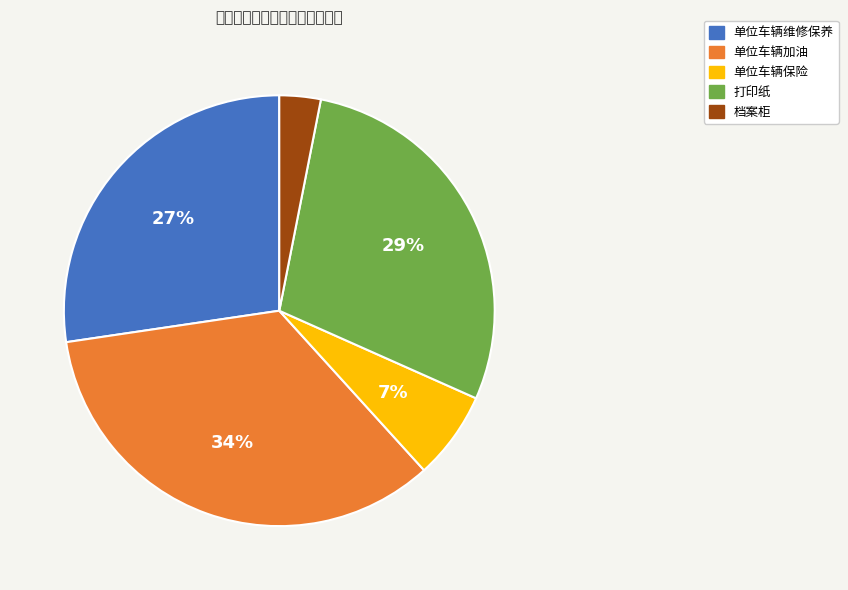

Rank the categories by value from lowest to highest.

档案柜, 单位车辆保险, 单位车辆维修保养, 打印纸, 单位车辆加油